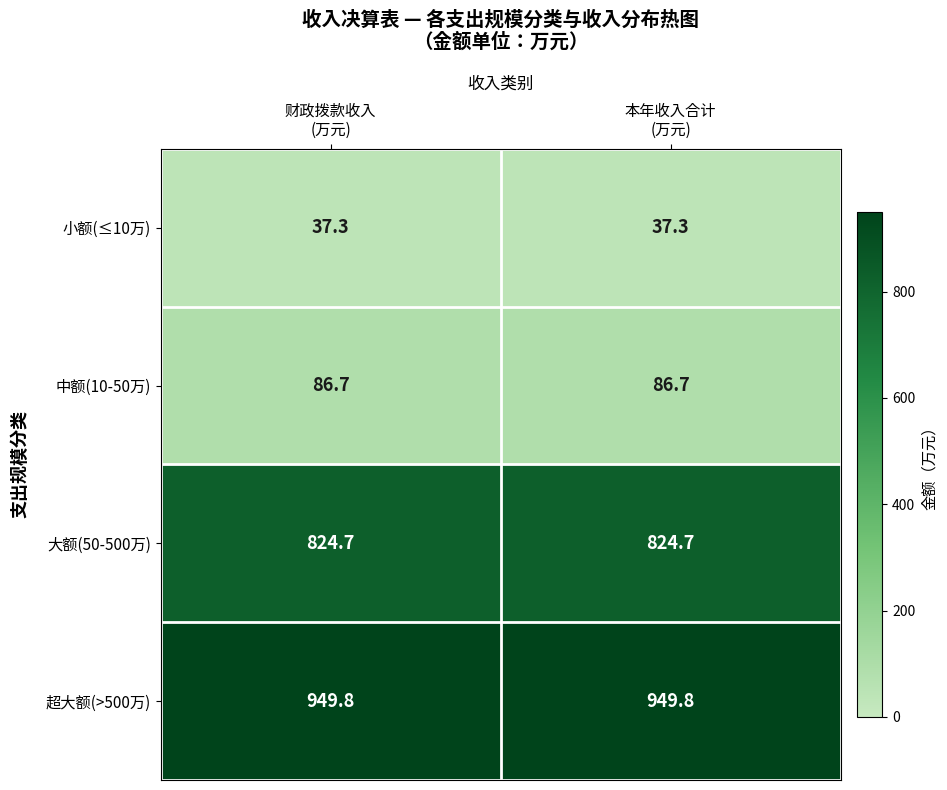

What is the total value across all series at 财政拨款收入
(万元)?

1898.5